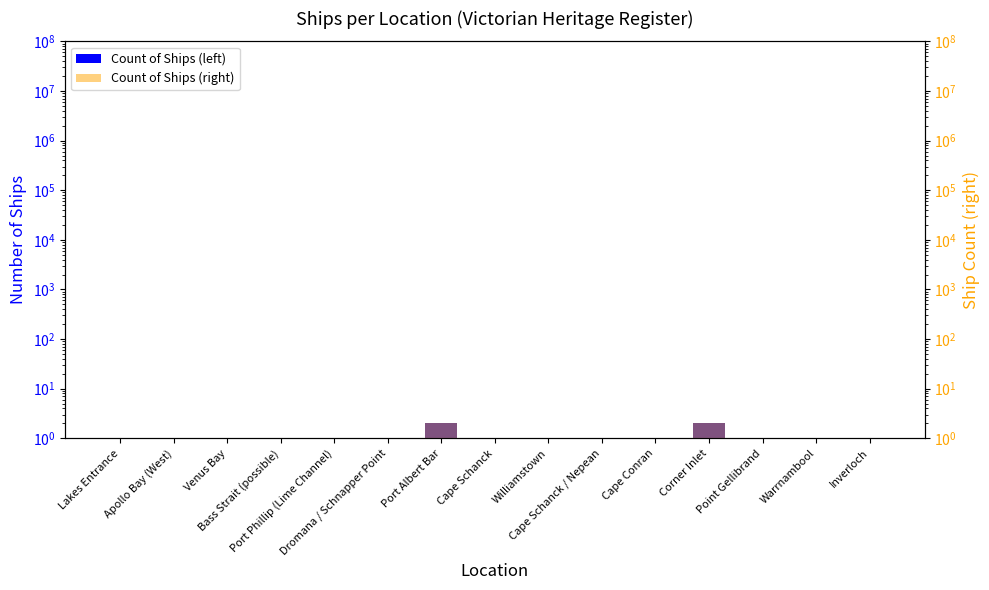

What is the sum of the Ships (right axis) values at Inverloch and Cape Schanck / Nepean?

2